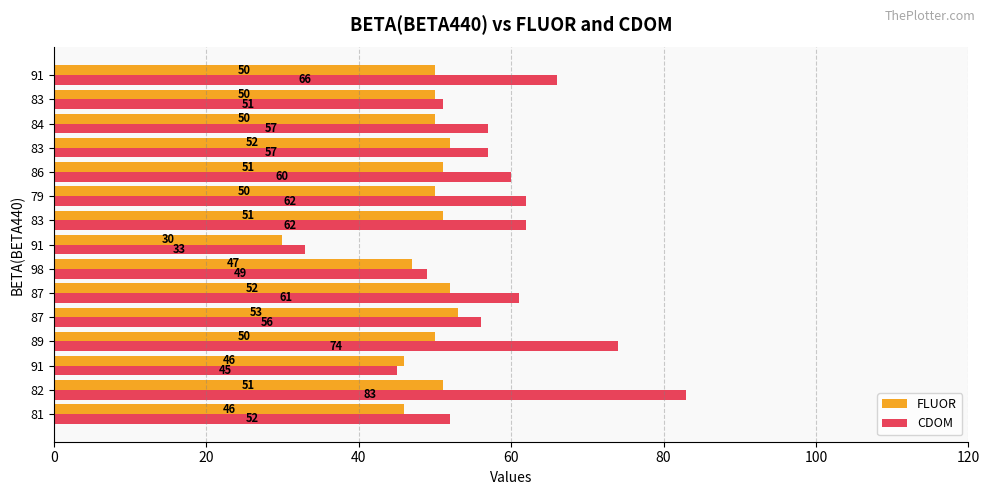

What is the difference between the maximum and minimum values in the FLUOR series?

23